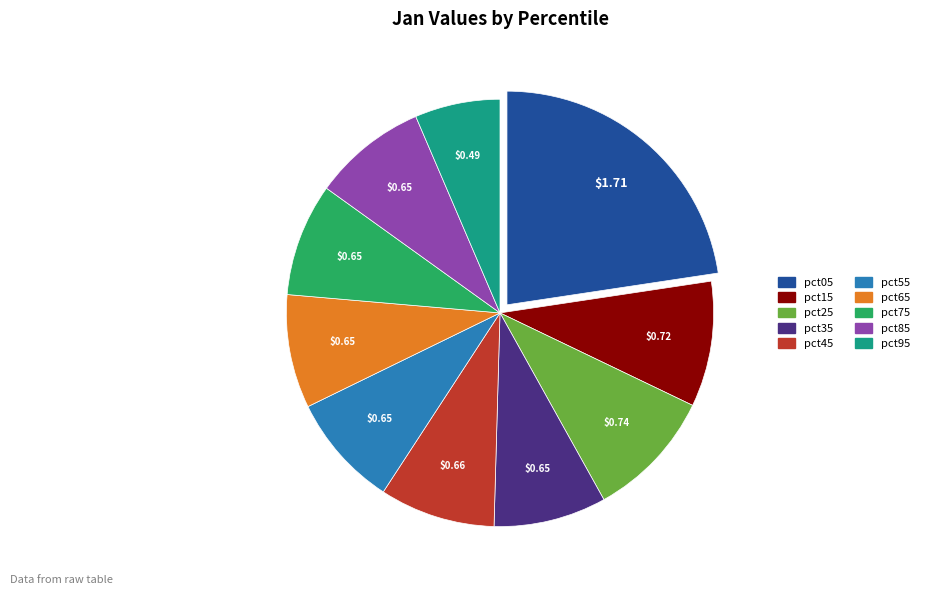

Is the sum of pct35 and pct45 greater than half?

No